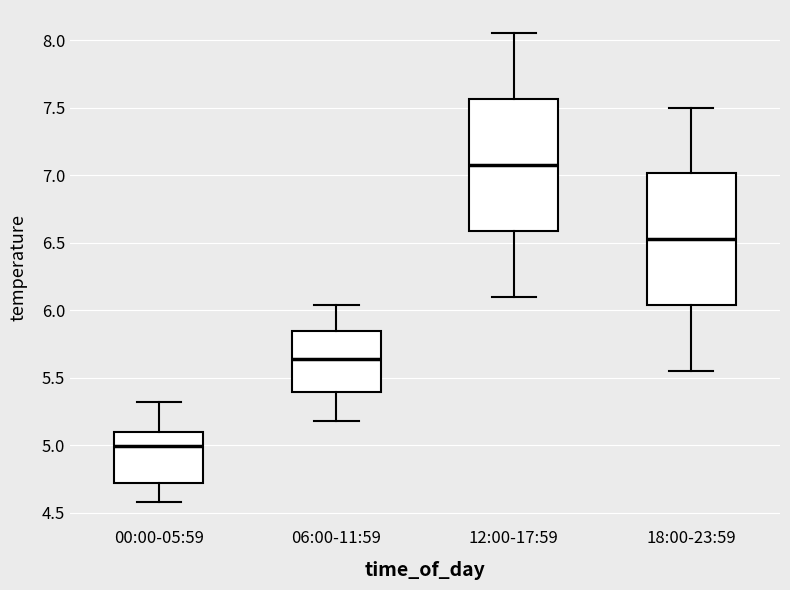

Which box's median line is the highest?

12:00-17:59